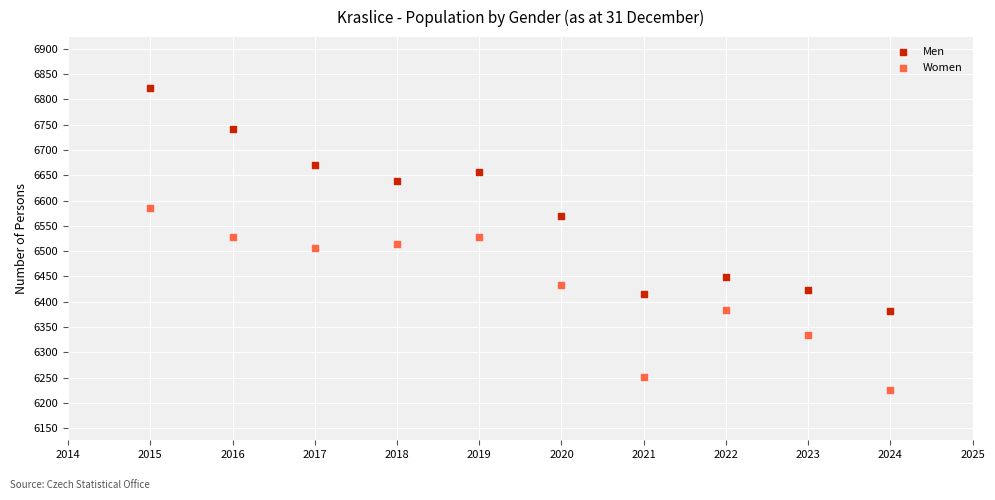

Across all data points, what is the range of X values (max minus min)?

9